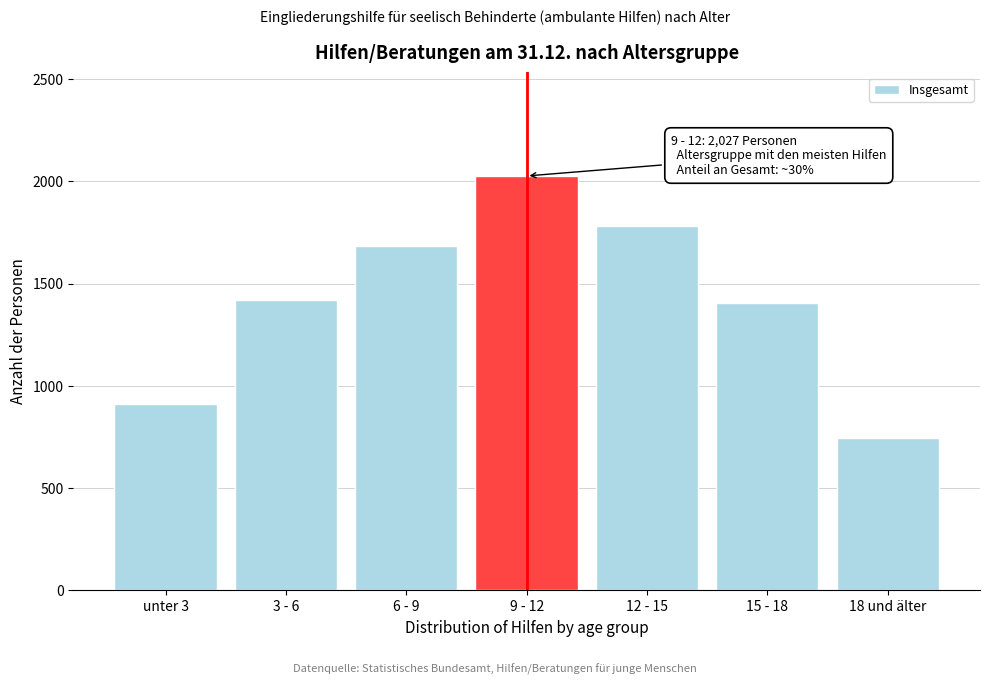

Reading right to left, extract all data points from this chart.

18 und älter=747	15 - 18=1403	12 - 15=1781	9 - 12=2027	6 - 9=1684	3 - 6=1421	unter 3=910